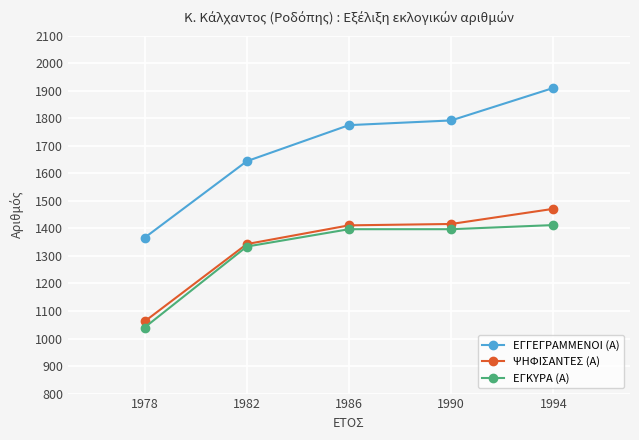

What is the value of the ΕΓΓΕΓΡΑΜΜΕΝΟΙ (Α) point at the 4th from the left?

1792